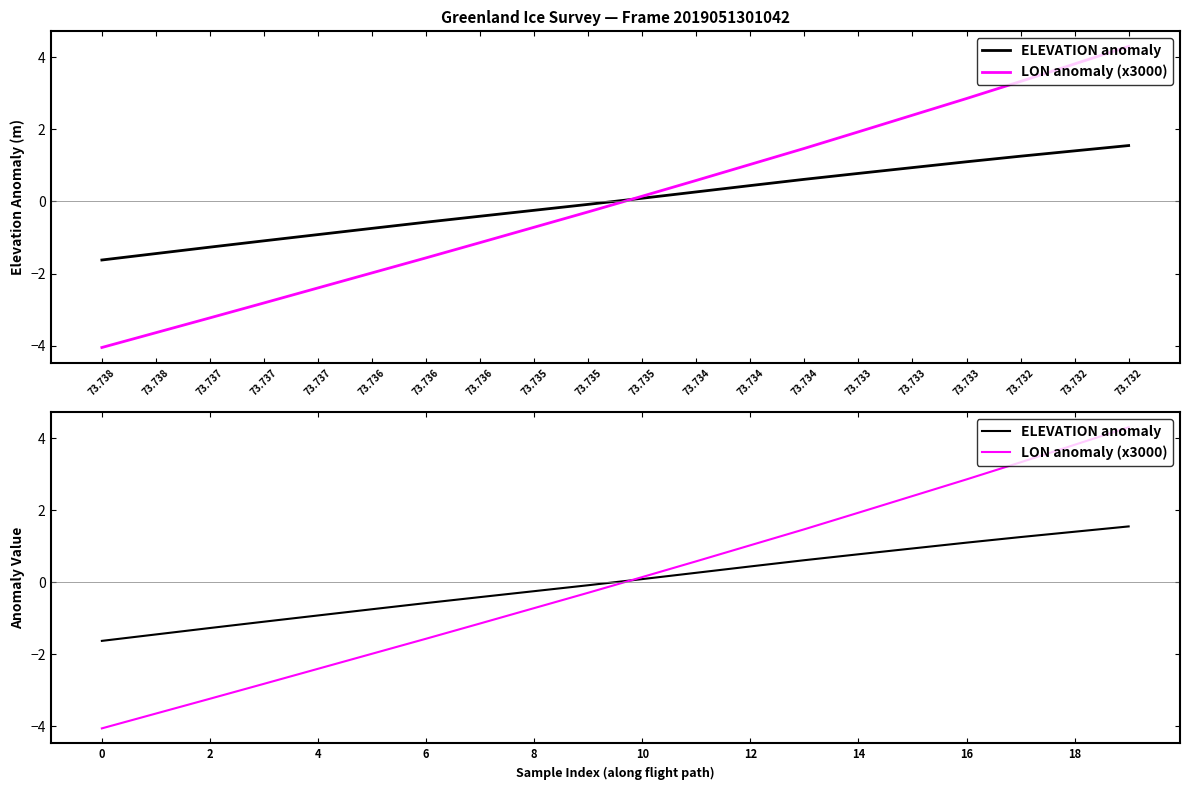

Reading left to right, list all the values displayed in this chart.

ELEVATION anomaly: -1.6	-1.4	-1.3	-1.1	-0.9	-0.7	-0.6	-0.4	-0.2	-0.1	0.1	0.3	0.4	0.6	0.8	0.9	1.1	1.3	1.4	1.5
LON anomaly (x3000): -4.1	-3.6	-3.2	-2.8	-2.4	-2.0	-1.6	-1.1	-0.7	-0.3	0.1	0.6	1.0	1.5	1.9	2.4	2.9	3.3	3.8	4.3